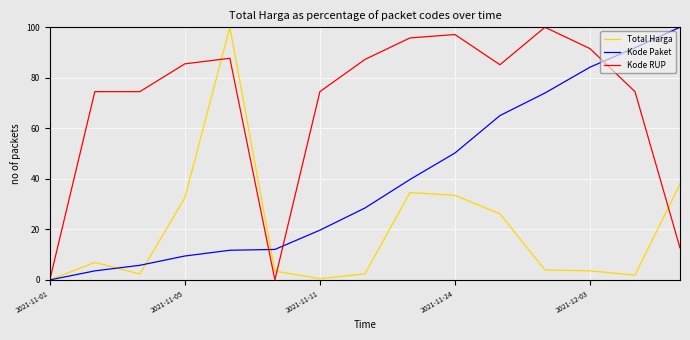

What are all the series names shown in the legend?

Total Harga, Kode Paket, Kode RUP